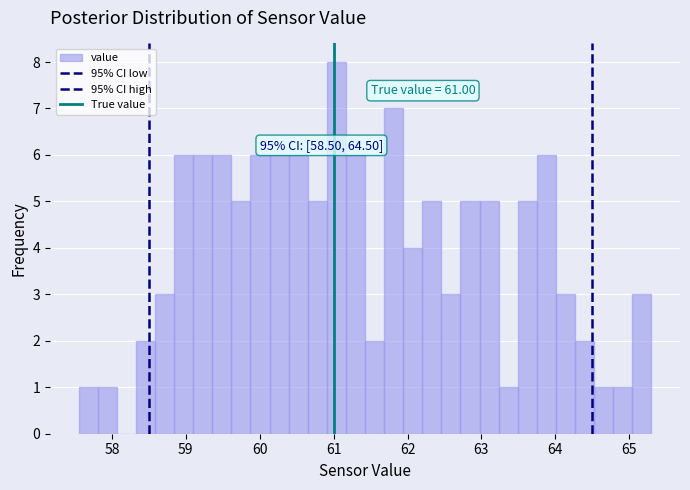

Around what value on the x-axis is the tallest bar? Give the approximate position of its centre, as read against the axis.

61.0